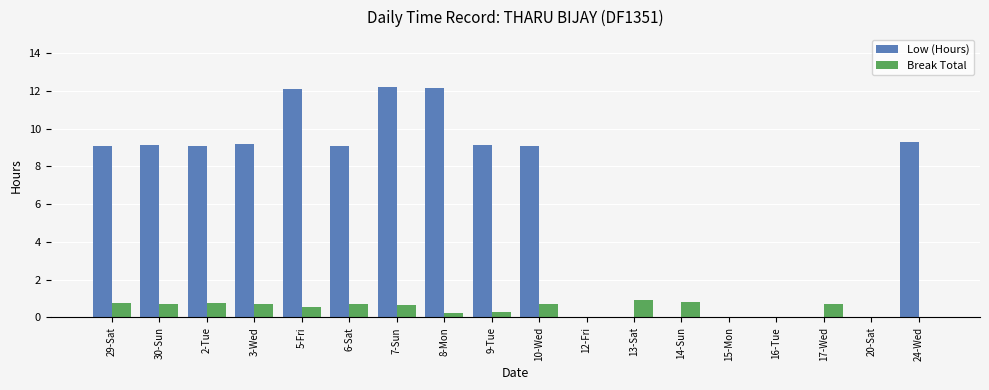

What are all the series names shown in the legend?

Low (Hours), Break Total